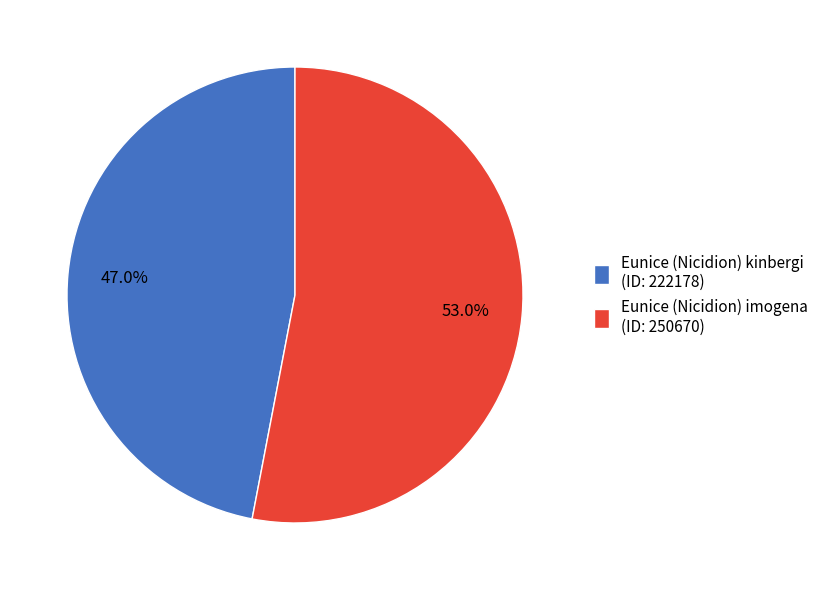

To the nearest percent, what percentage of the pie is Eunice (Nicidion) imogena?

53%